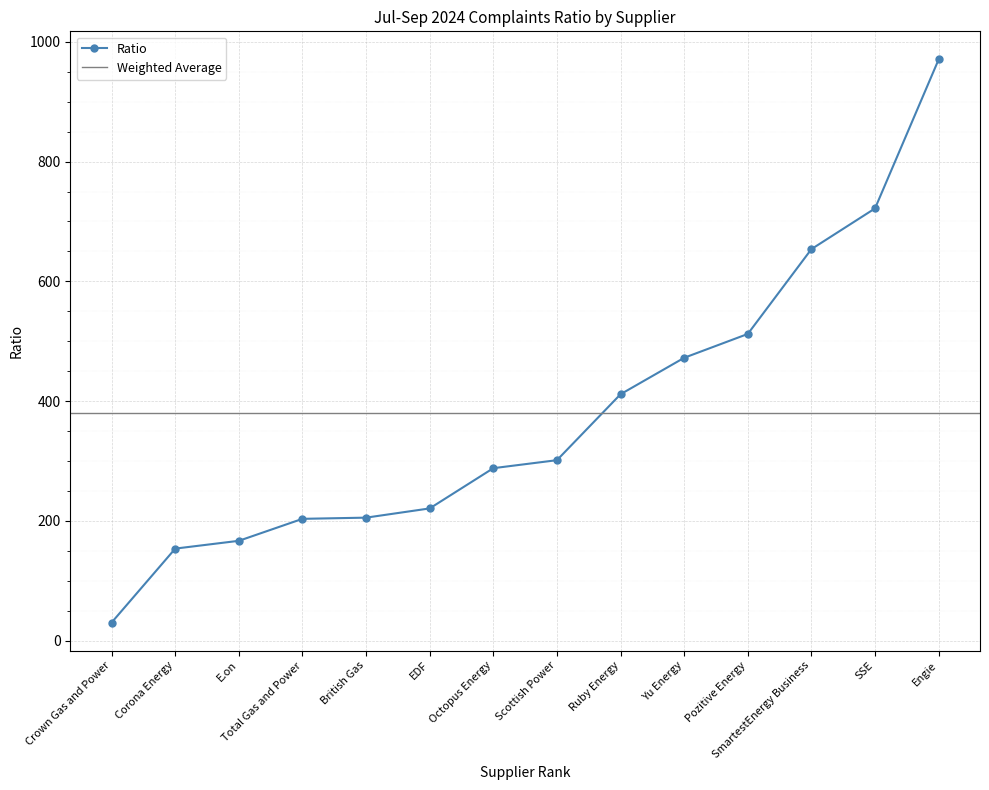

True or false: the data shows 133.8 at EDF.

False